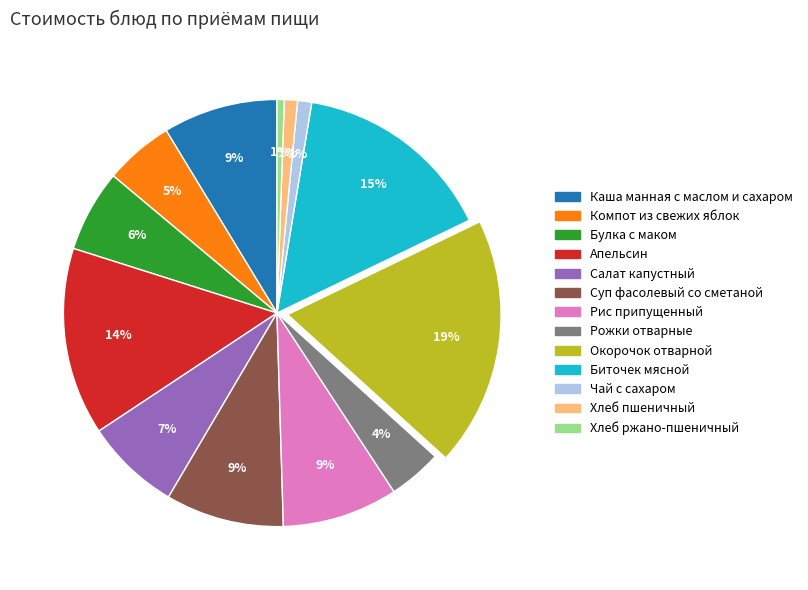

Does Рис припущенный account for over 50% of the chart?

No